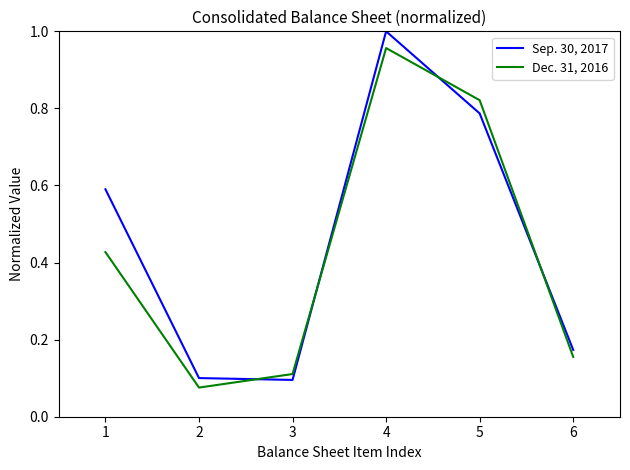

Which series has the largest total across all categories?

Sep. 30, 2017